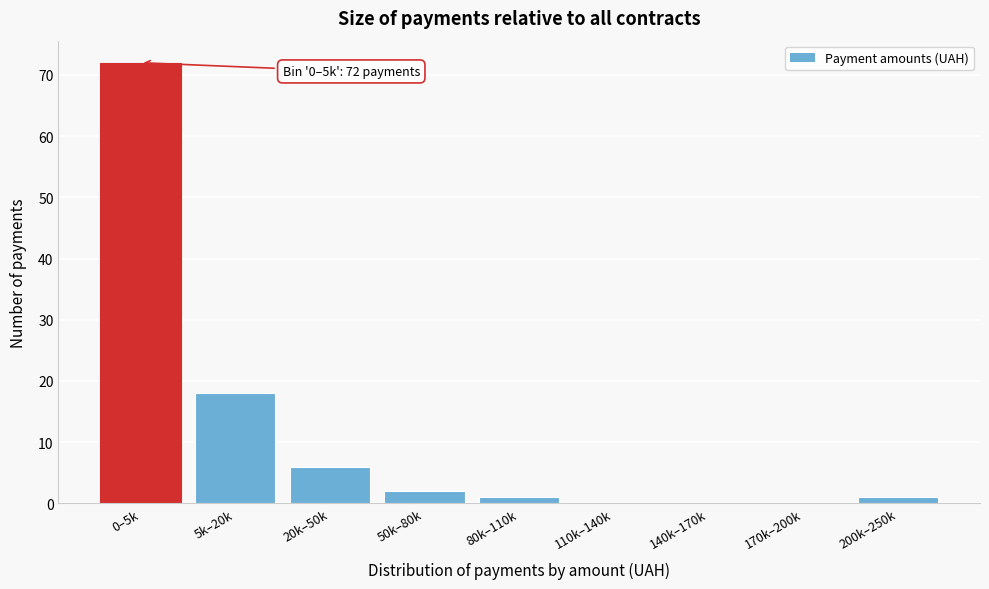

Reading left to right, list all the values displayed in this chart.

0–5k=72	5k–20k=18	20k–50k=6	50k–80k=2	80k–110k=1	110k–140k=0	140k–170k=0	170k–200k=0	200k–250k=1